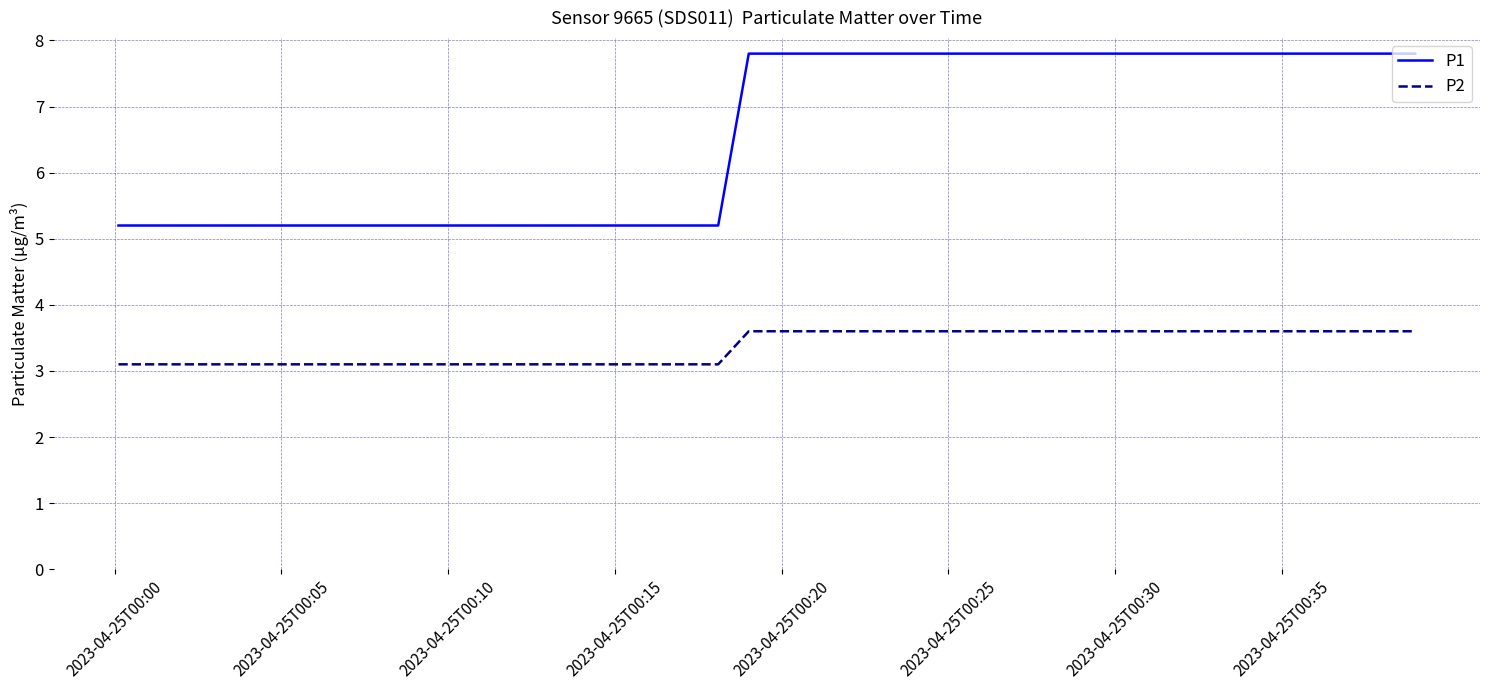

Does the chart have visible grid lines?

Yes